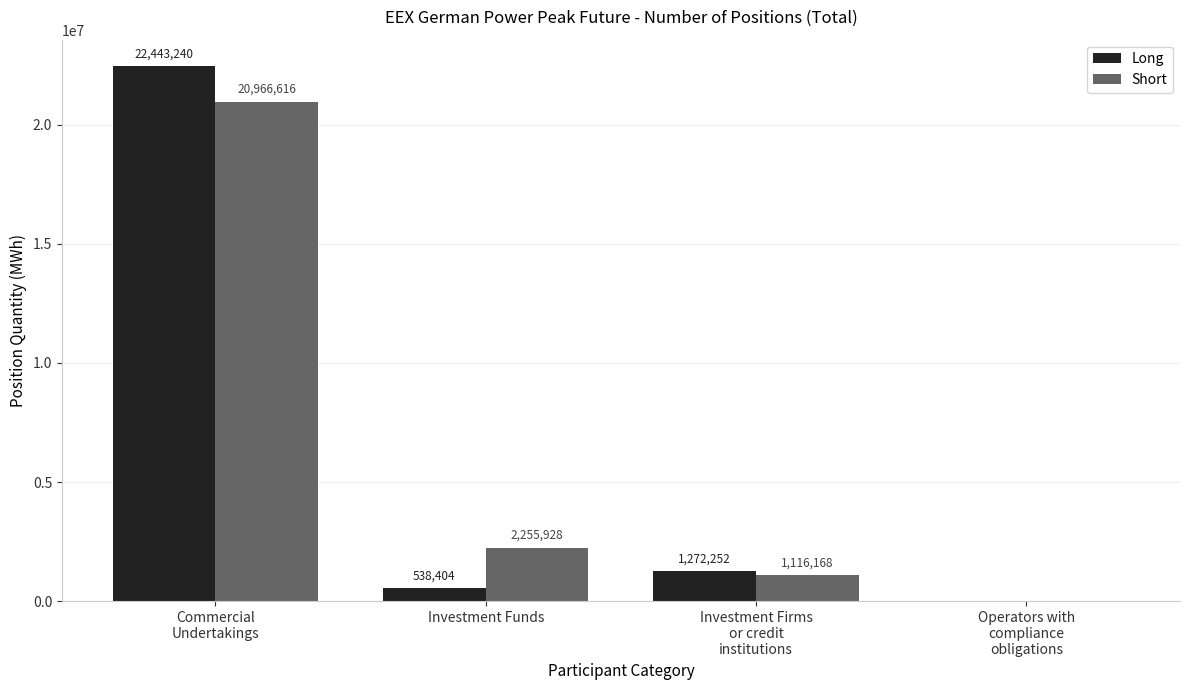

What is the total value across all series at Investment Funds?

2794332